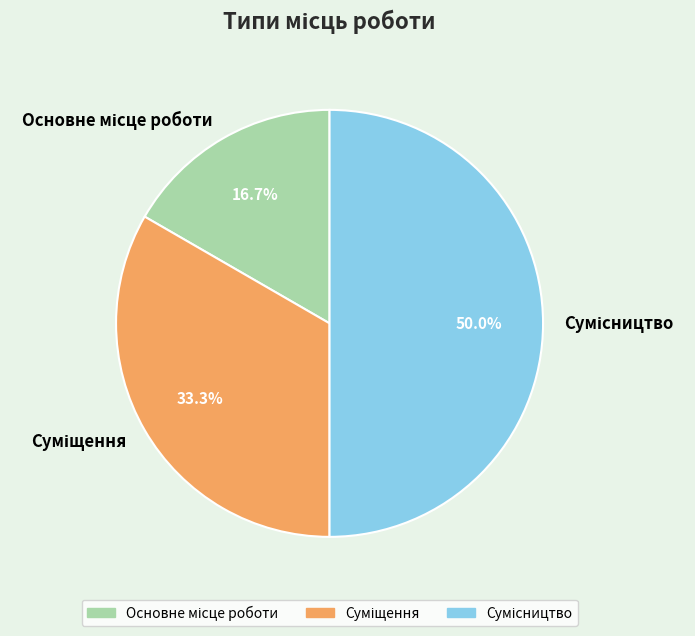

Which category has the smallest portion of the pie?

Основне місце роботи